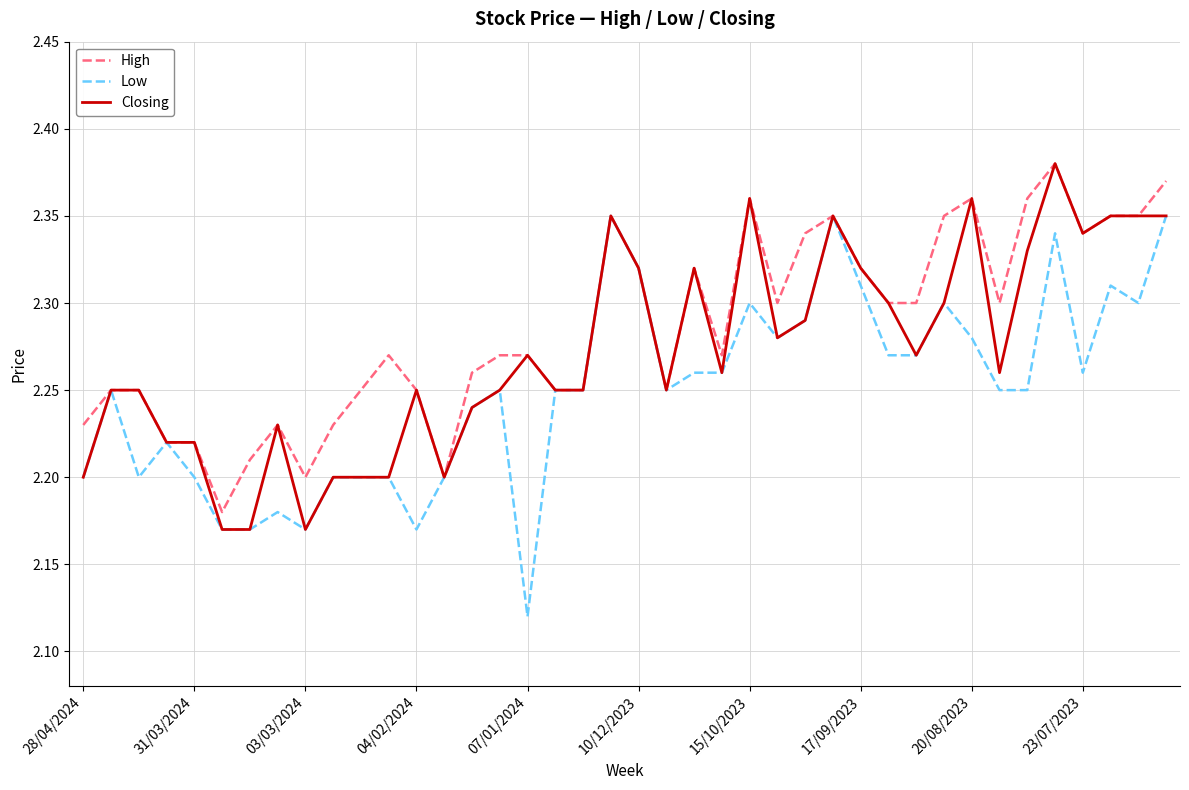

Which series has the widest spread of values?

Low